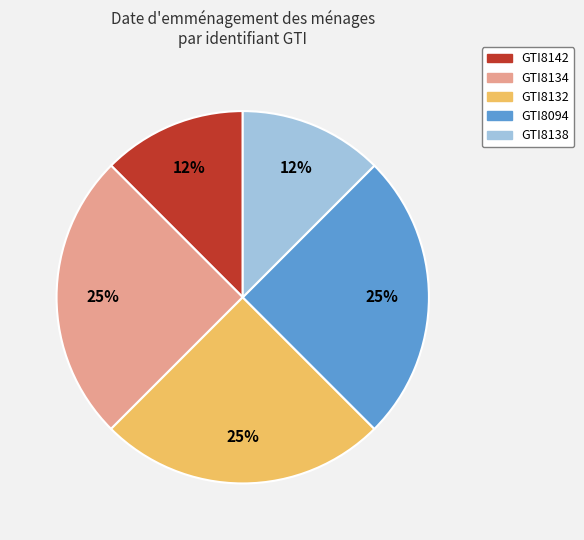

Is it true that GTI8138 is 12% of the pie?

True